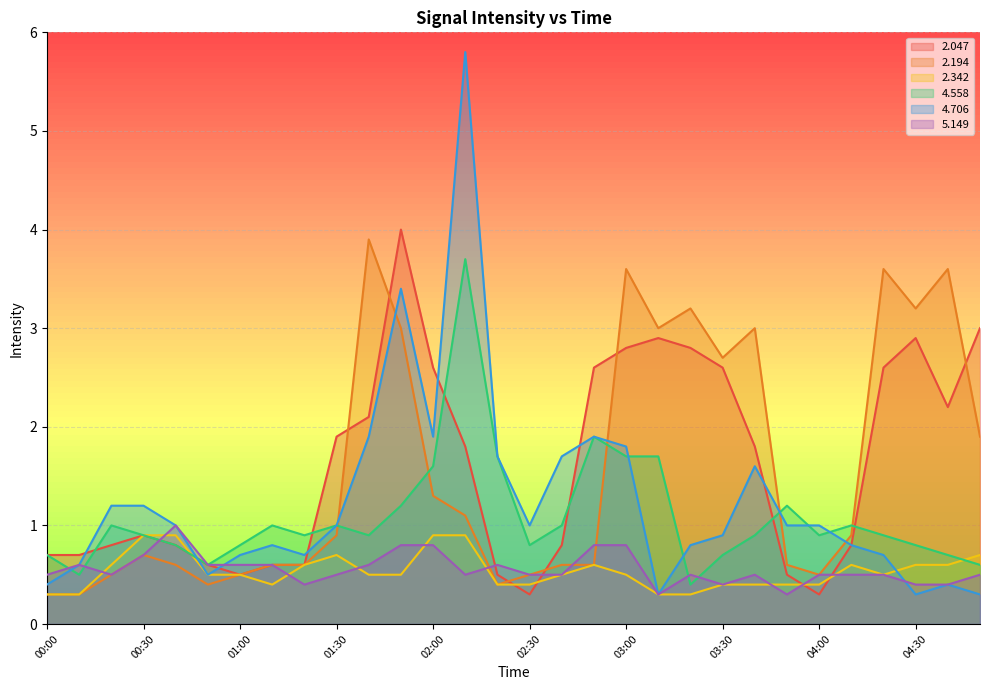

How many lines are shown in the chart?

6